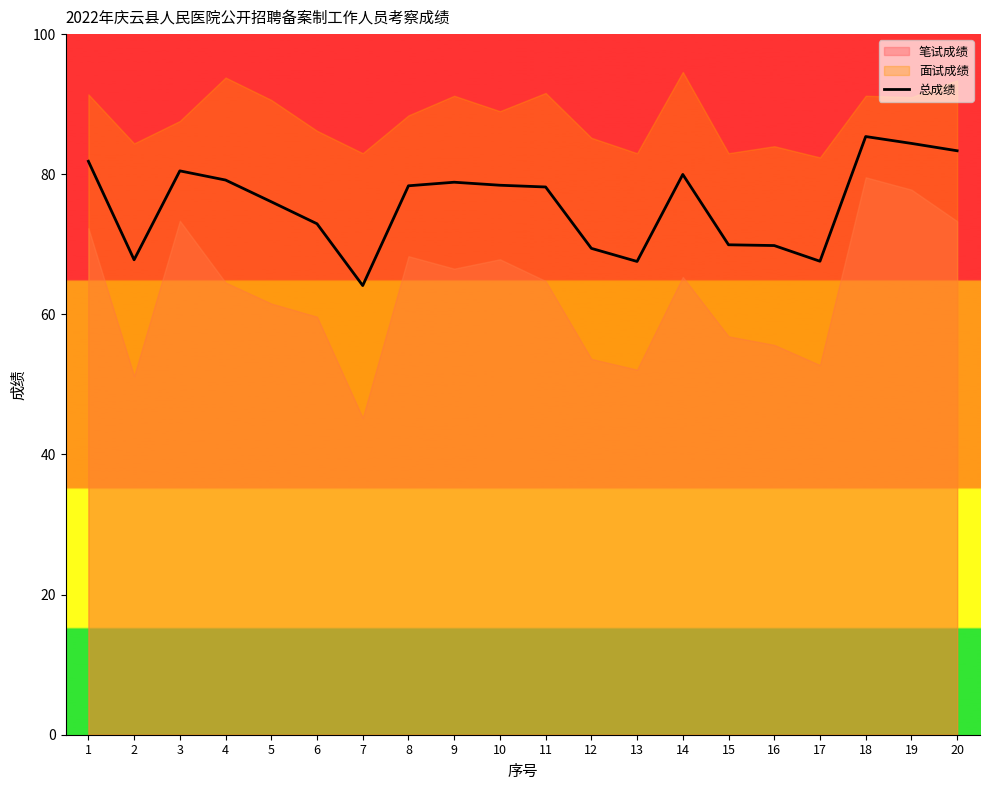

What value does the data have at 18?

85.4